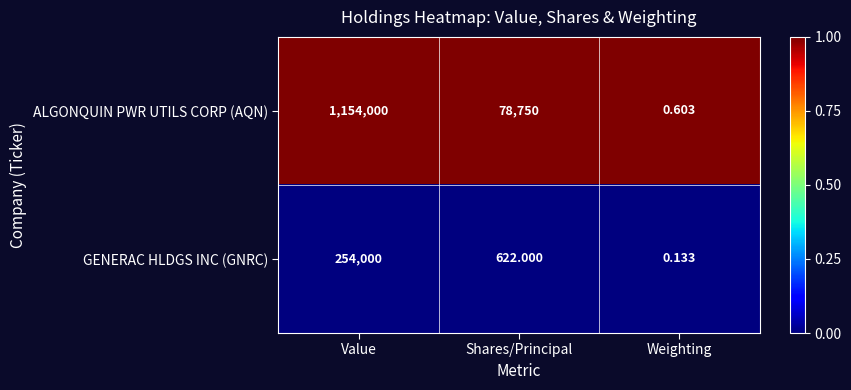

List the labels in order of GENERAC HLDGS INC (GNRC) value, largest first.

Value, Shares/Principal, Weighting